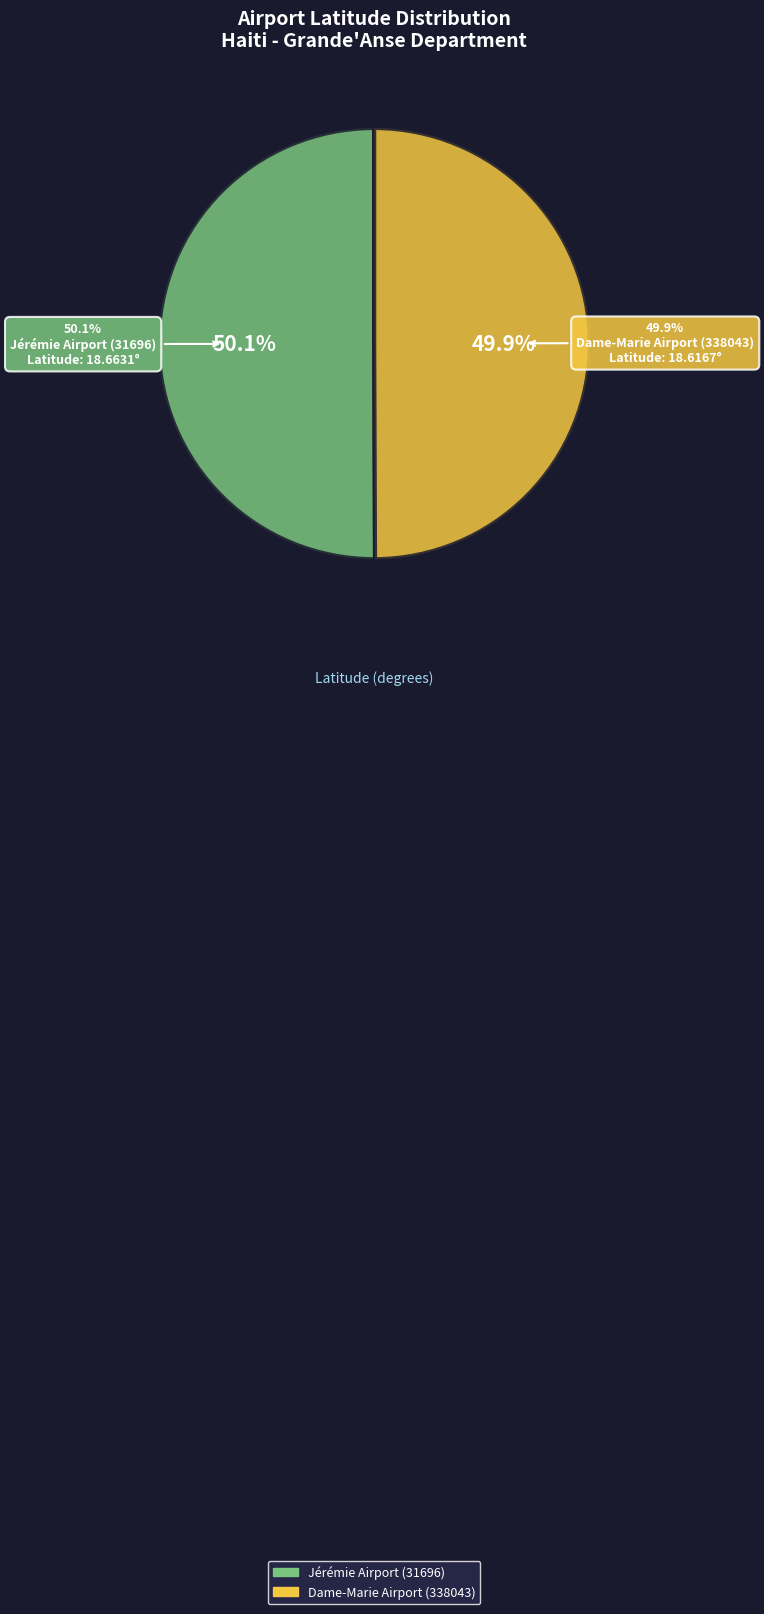

Approximately how many times larger is the value at Dame-Marie Airport (338043) compared to Jérémie Airport (31696)?

1.0